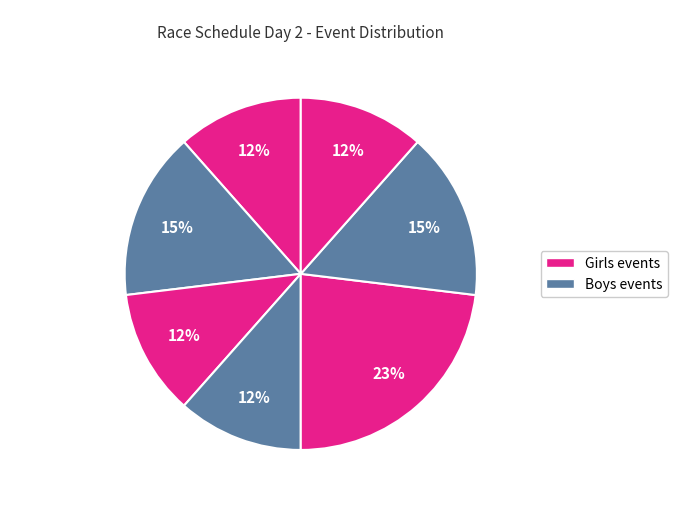

Count the number of slices in the pie.

7